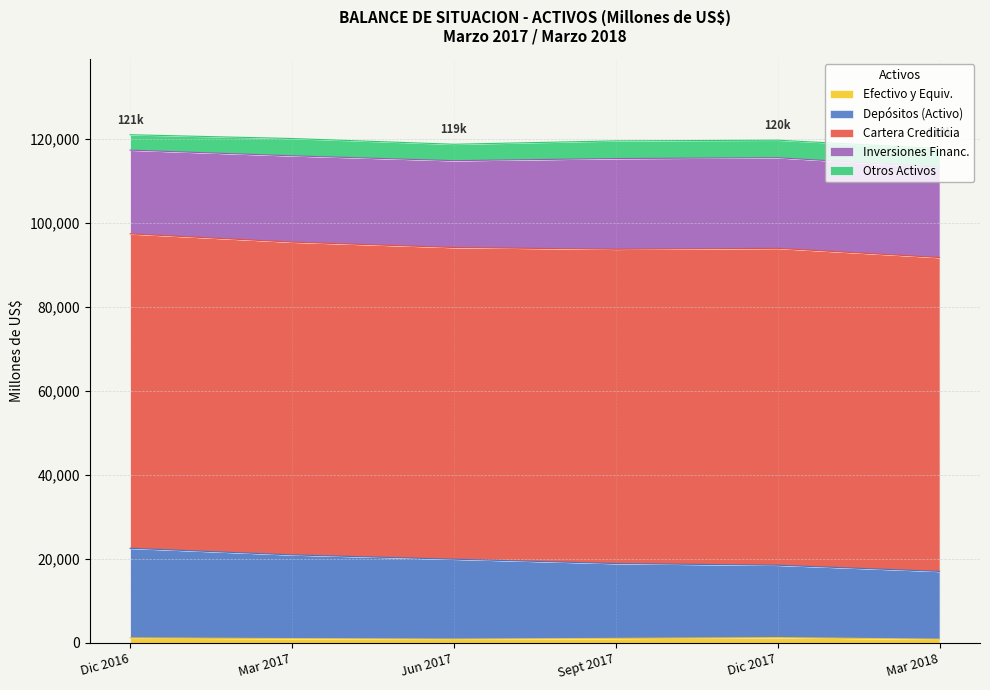

Is it true that Depósitos (Activo) equals 21359.0 at Dic 2016?

True